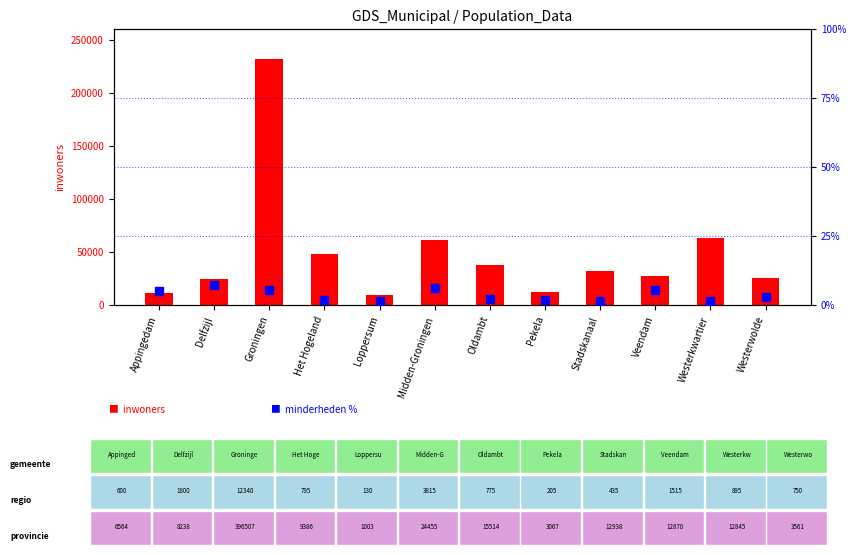

Is the value of inwoners at Veendam greater than the value of minderheden % at Westerwolde?

Yes